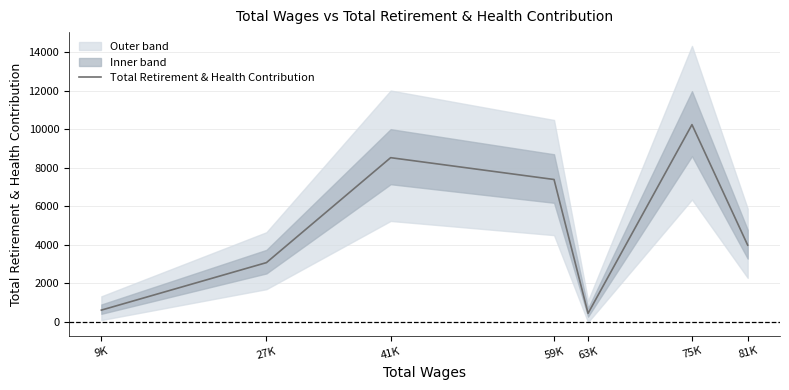

Reading left to right, what are all the values shown in this chart?

617	3083	8532	7399	448	10247	3990